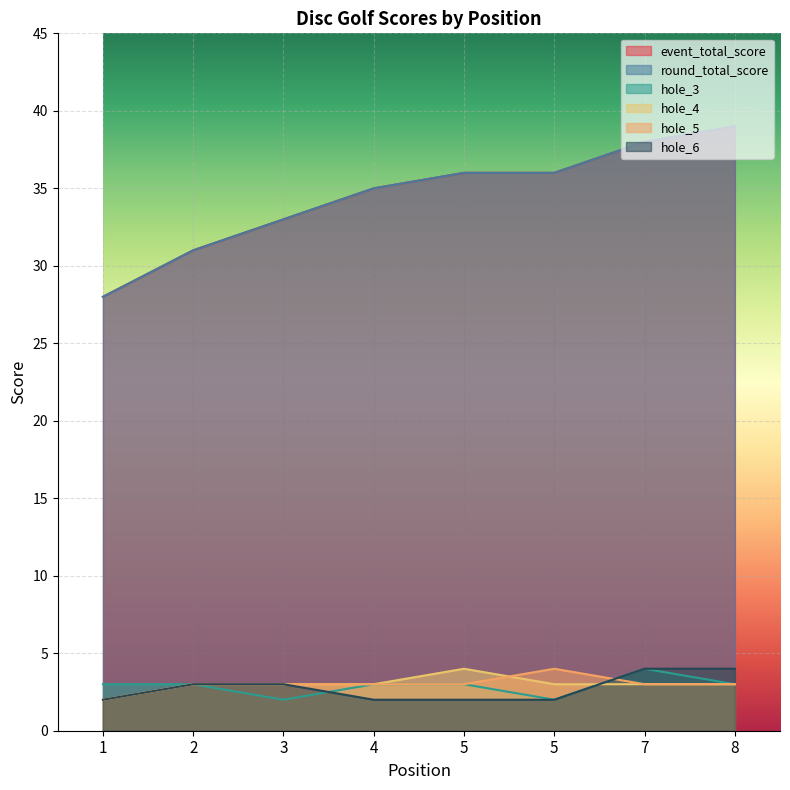

Reading left to right, extract all data points from this chart.

event_total_score: 28	31	33	35	36	36	38	39
round_total_score: 28	31	33	35	36	36	38	39
hole_3: 3	3	2	3	3	2	4	3
hole_4: 2	3	3	3	4	3	3	3
hole_5: 2	3	3	3	3	4	3	3
hole_6: 2	3	3	2	2	2	4	4